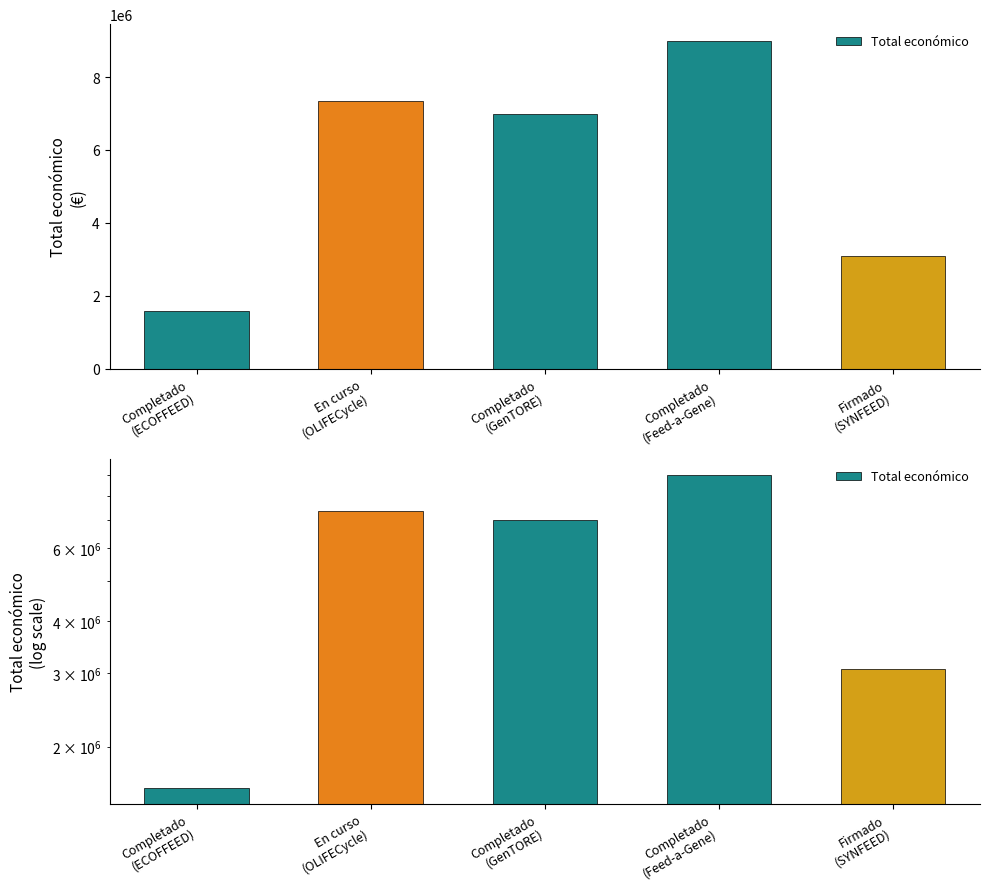

How many values are below 6999999?

2